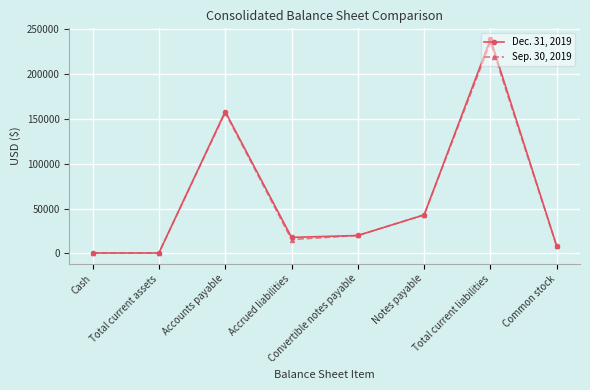

What is the greatest value displayed?

239103